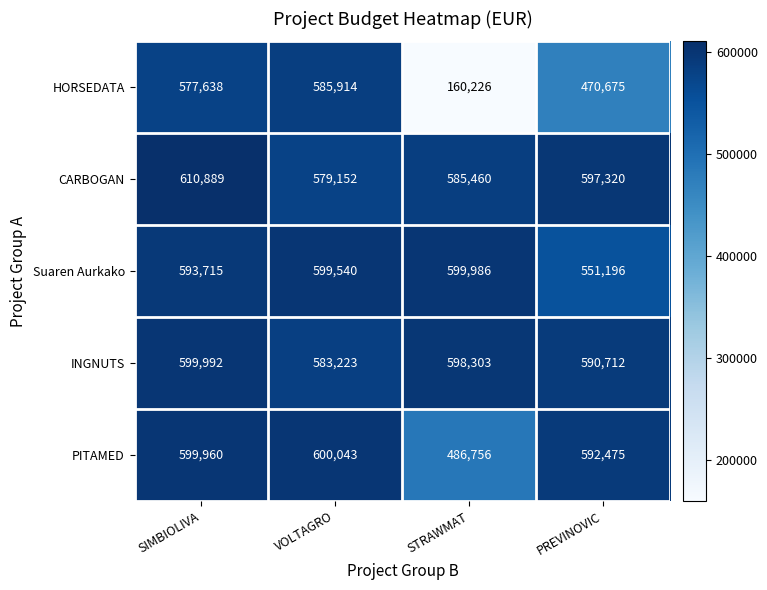

At which category does the chart reach its minimum across all series?

STRAWMAT